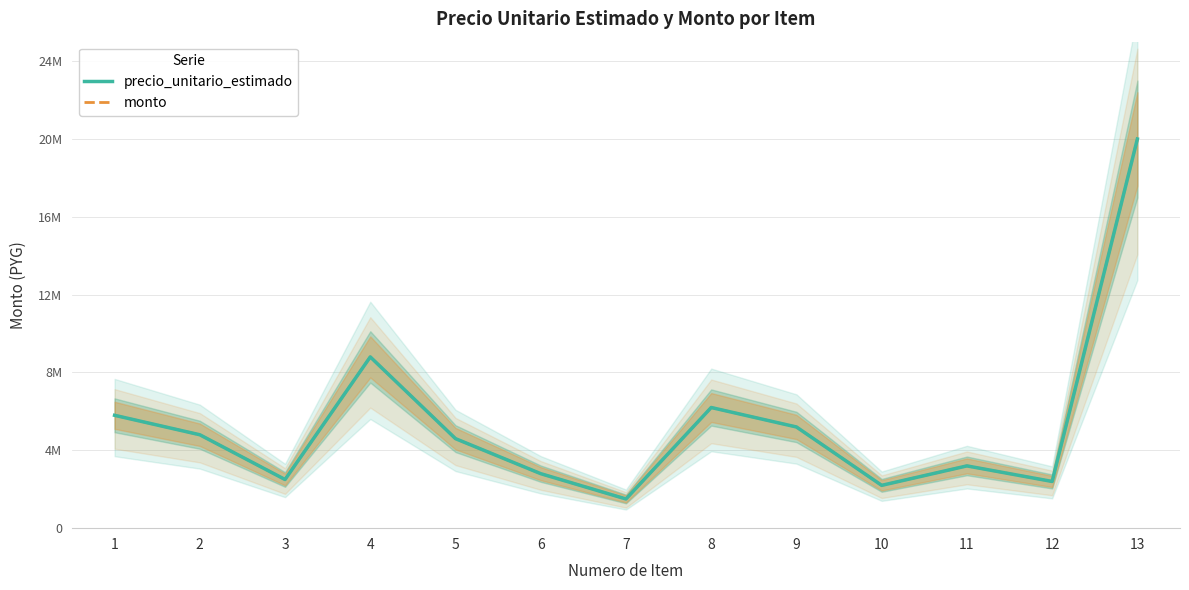

At which category does precio_unitario_estimado reach its first local valley?

3